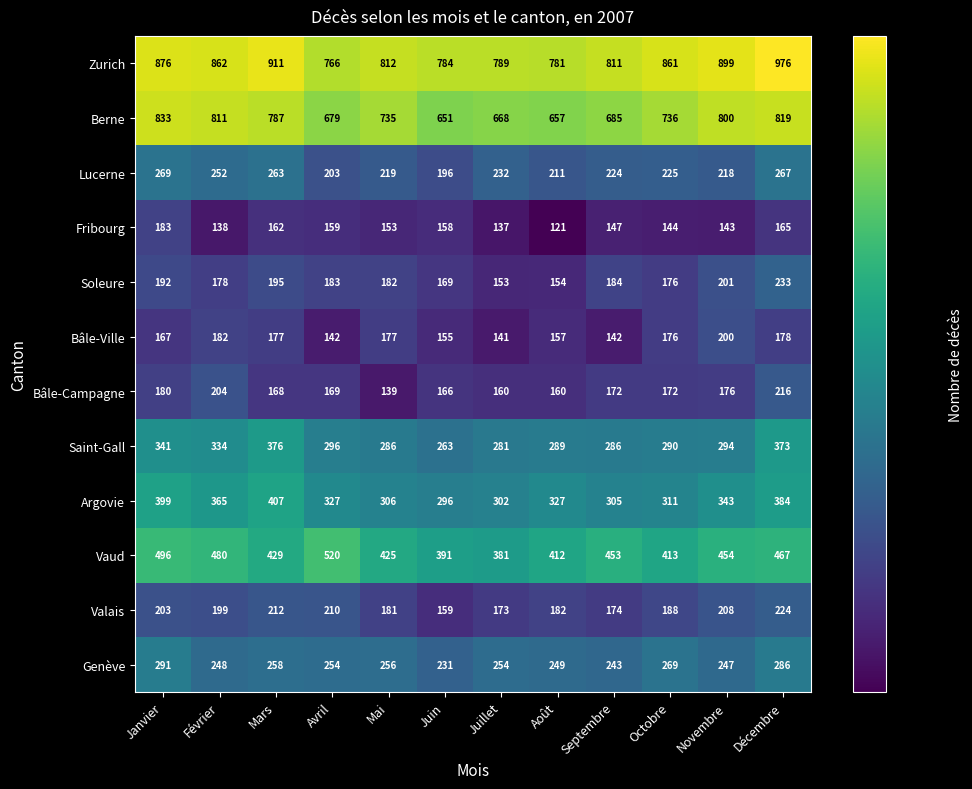

At which label is Bâle-Campagne closest to 177?

Novembre